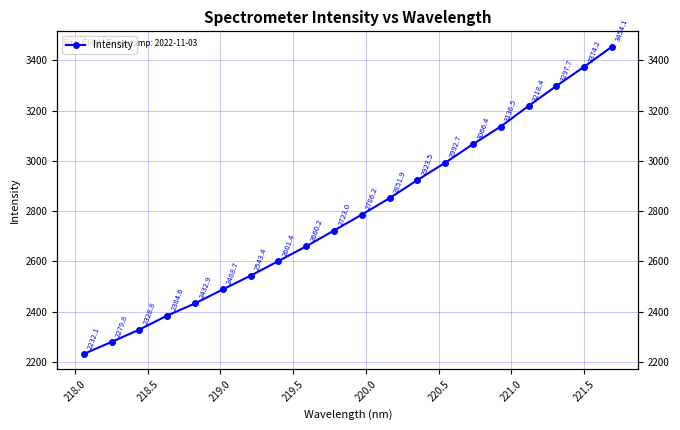

How many values are below 2786?

10